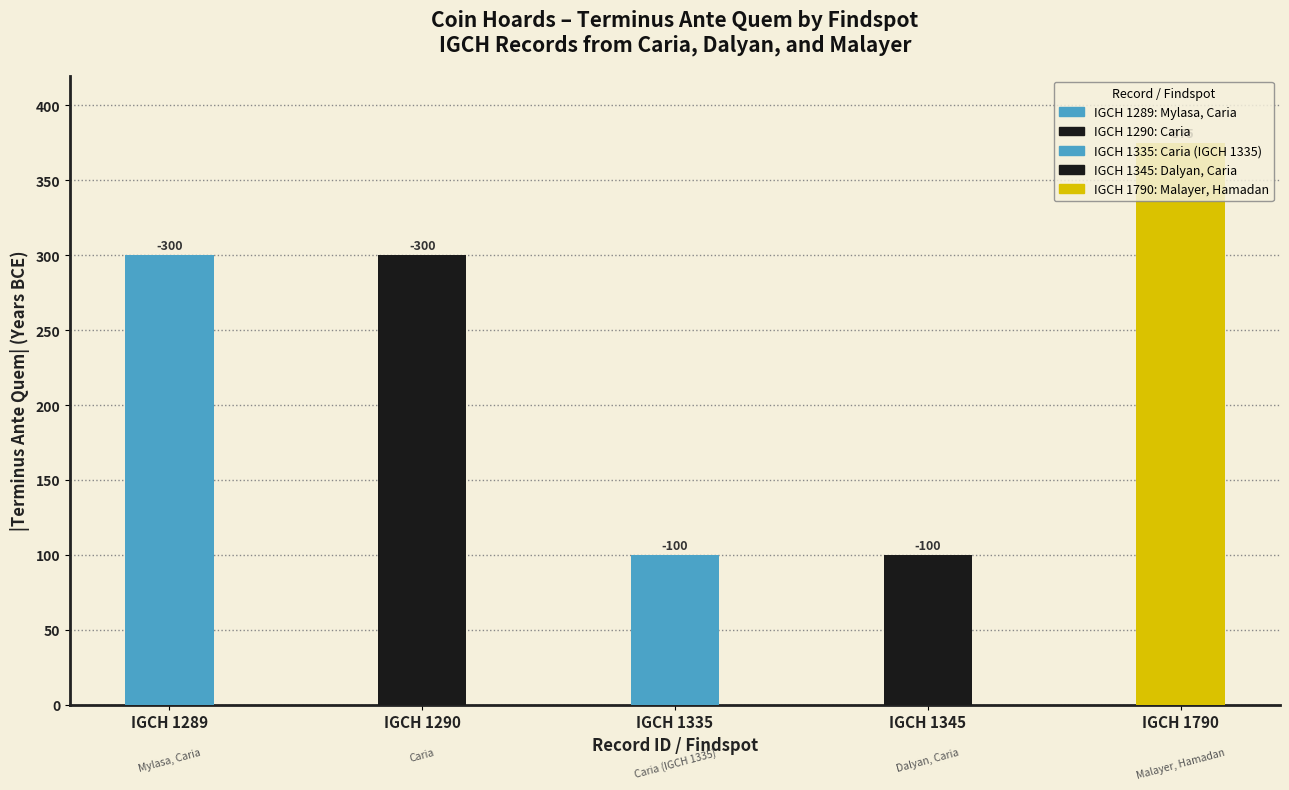

Rank the categories by value from lowest to highest.

Malayer, Hamadan, Mylasa, Caria, Caria, Caria (IGCH 1335), Dalyan, Caria